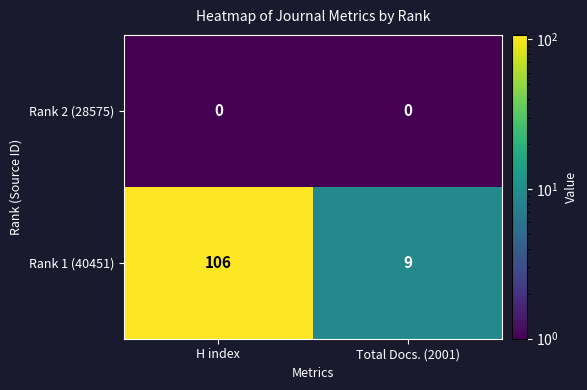

What is the average value of the Rank 1 (40451) series?

58